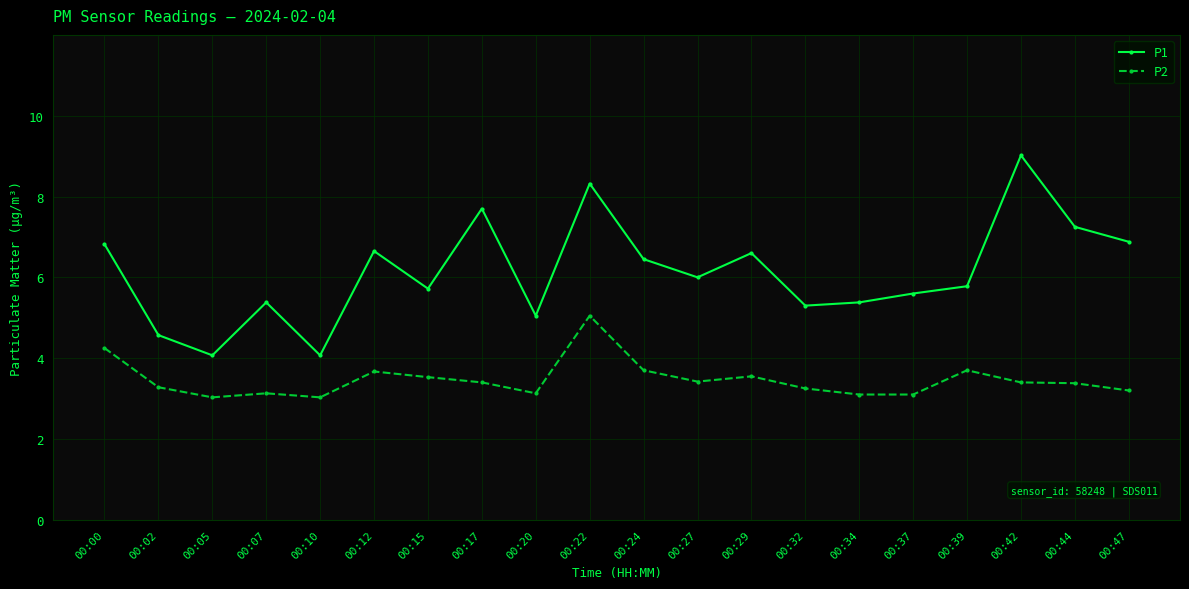

What value does the P2 series have at 00:27?

3.4